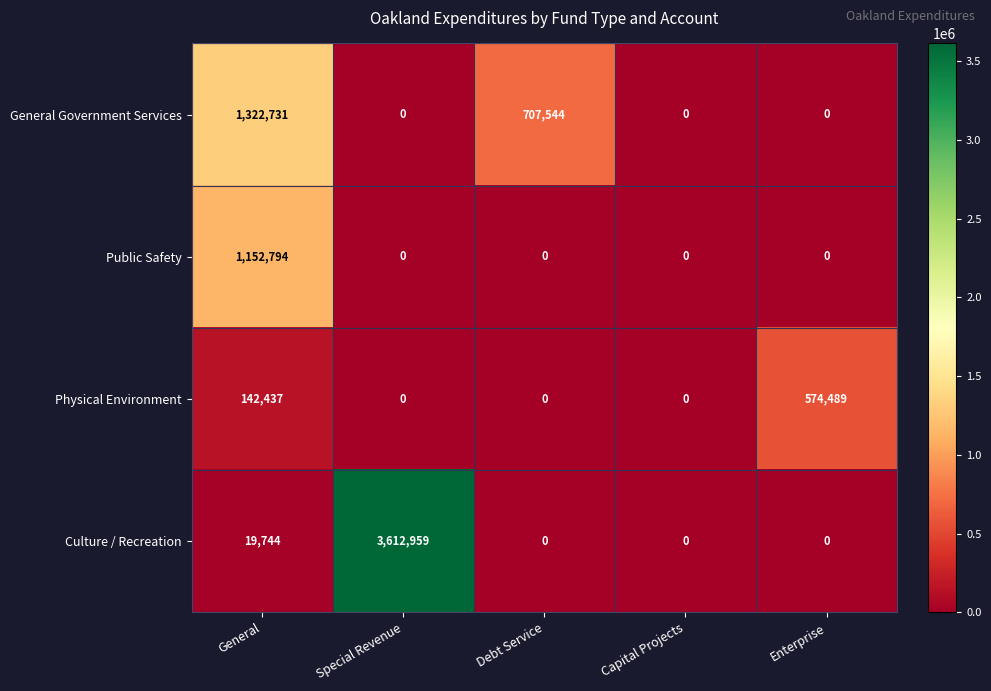

What is the average value of the General Government Services series?

406055